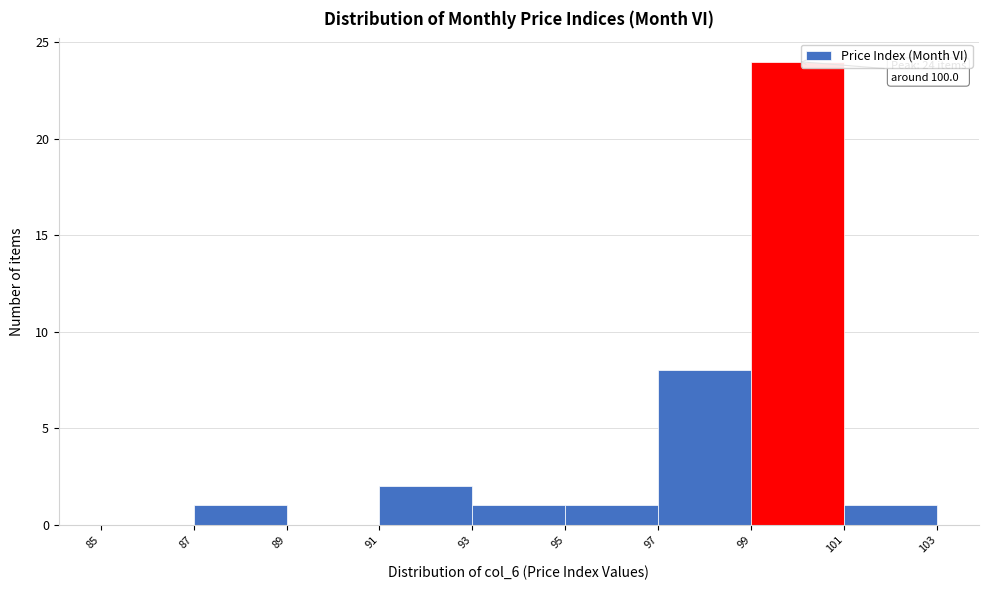

Which range on the x-axis has the tallest bar?

99 to 101